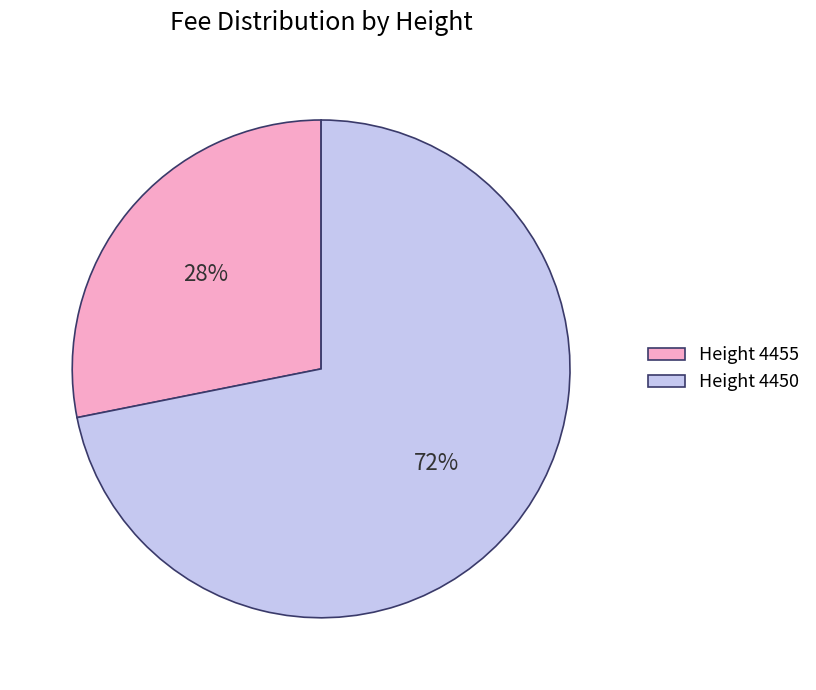

Which has a higher value, Height 4455 or Height 4450?

Height 4450